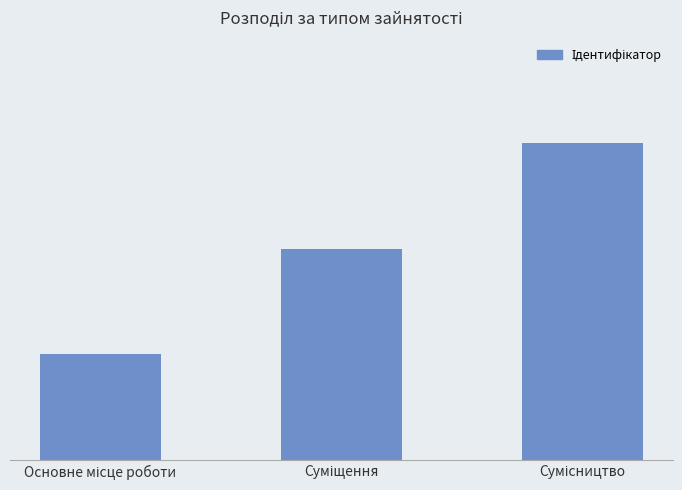

What is the average value?

2